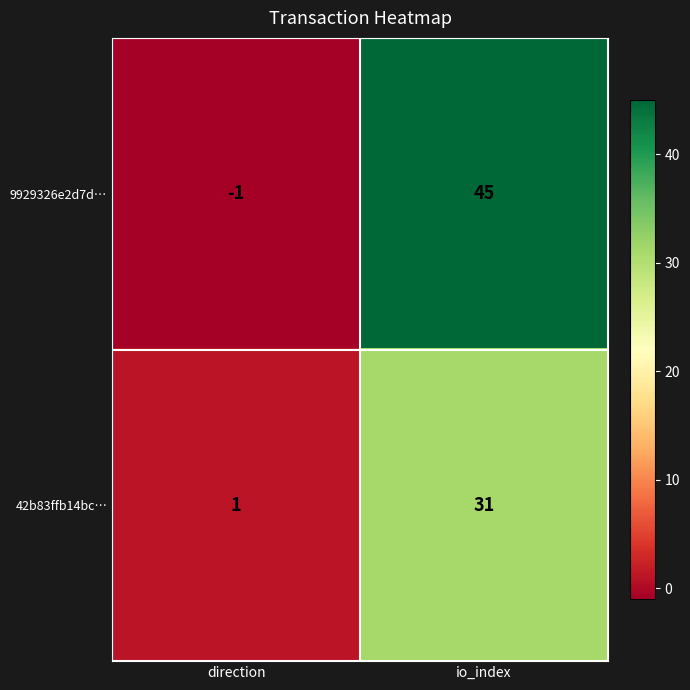

What is the spread (max minus min) of values at io_index?

14